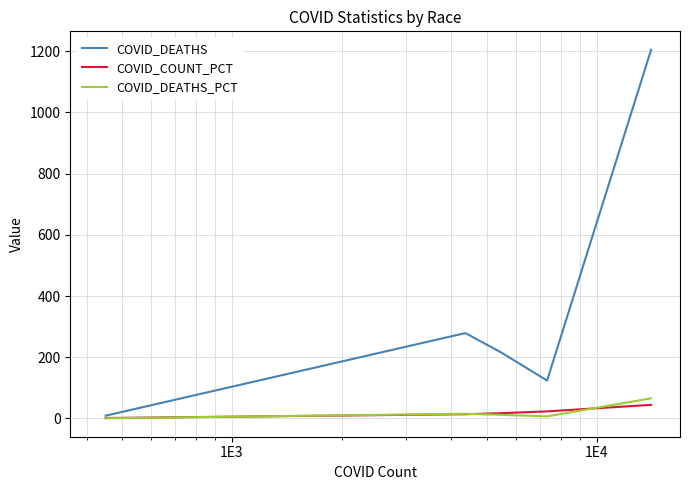

What is the highest value of the COVID_DEATHS_PCT series?

65.8